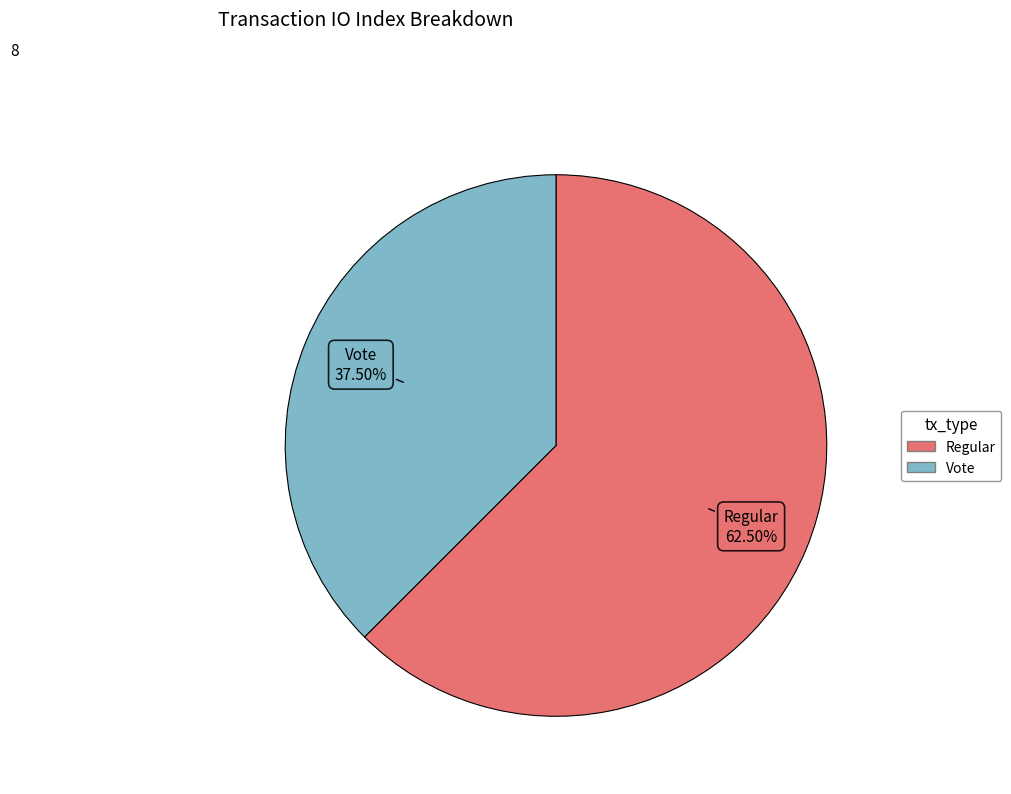

Is there any slice that represents more than half of the pie?

Yes